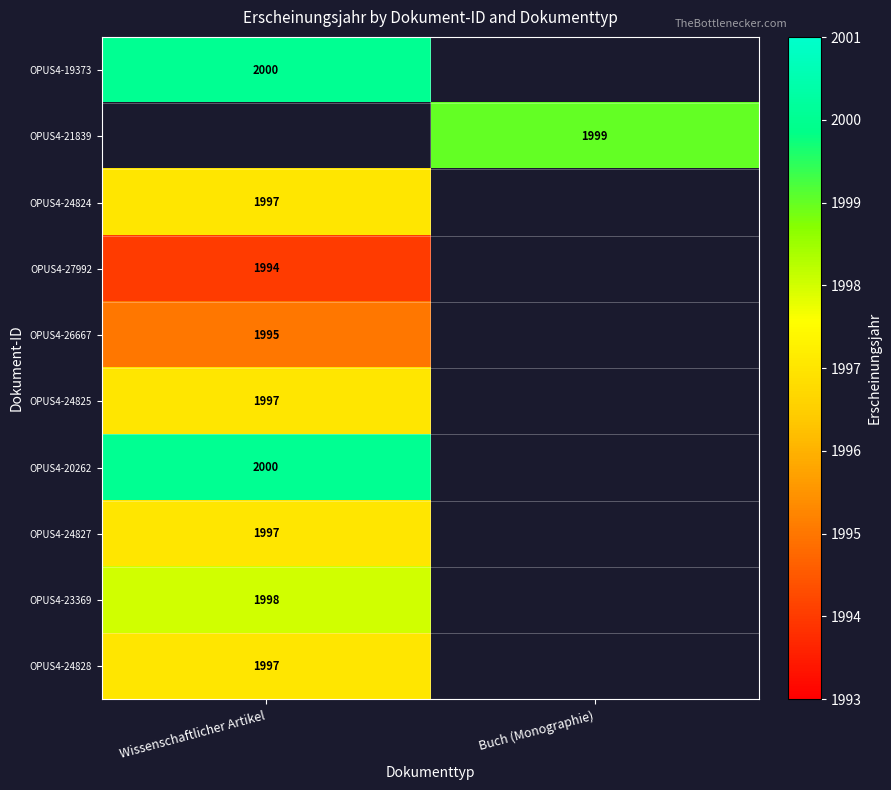

Count the number of categories in the chart.

2